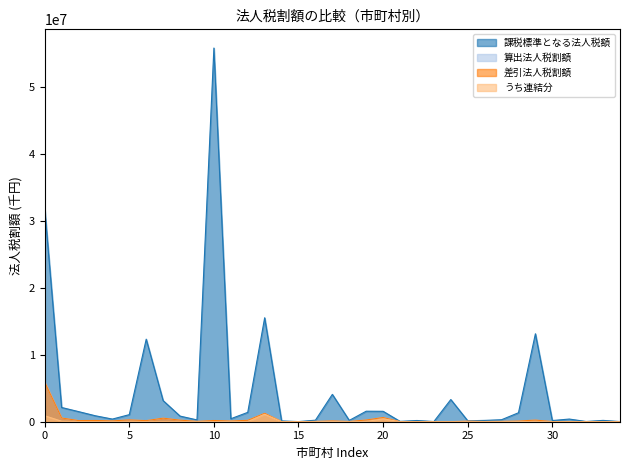

Is it true that 差引法人税割額 equals 163073 at 山鹿市?

True